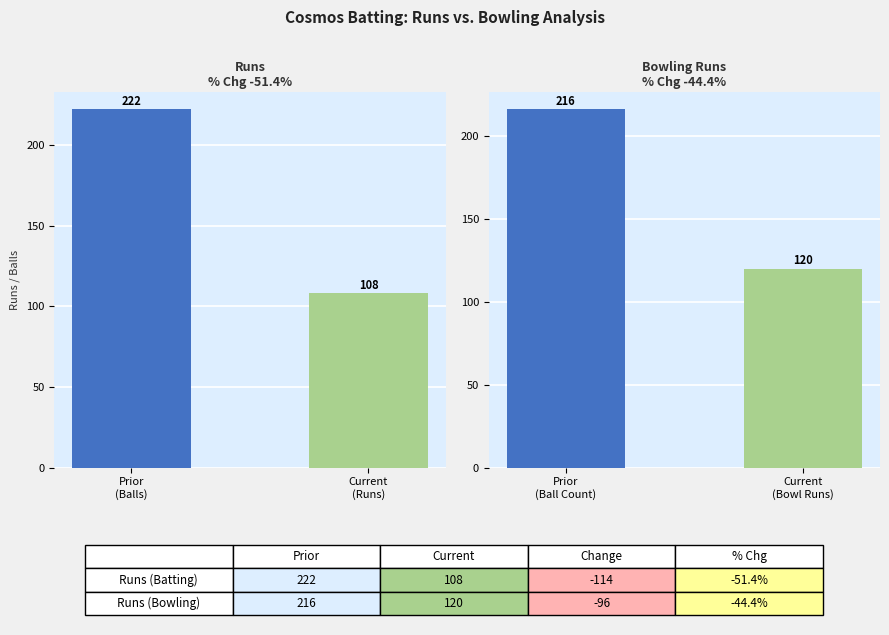

Count the Balls values in the range 120 to 216.

2